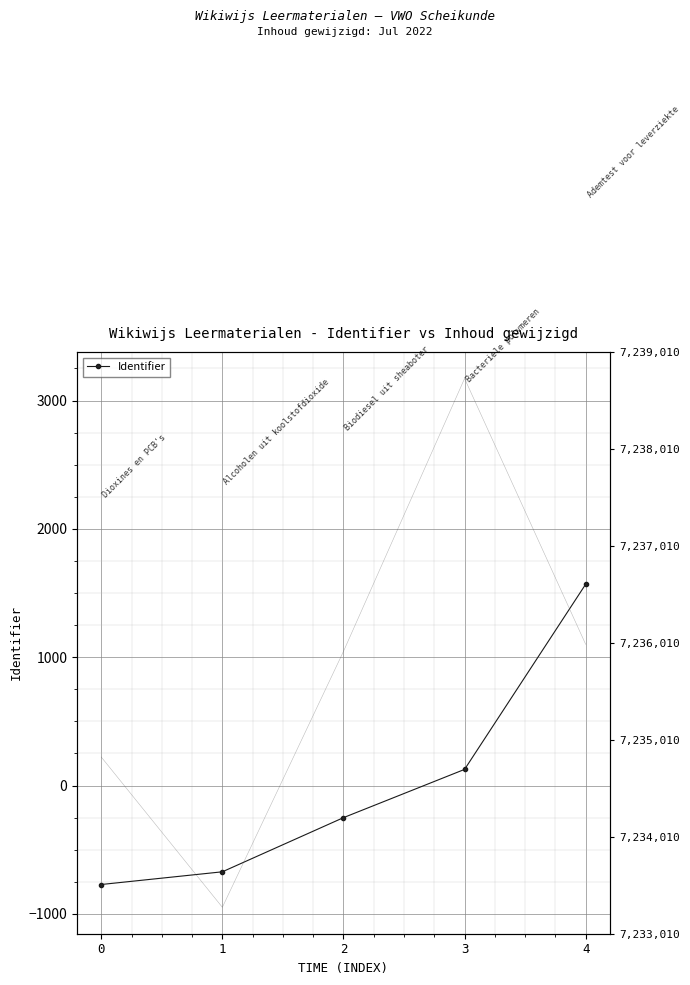

Count the number of data series in this chart.

1